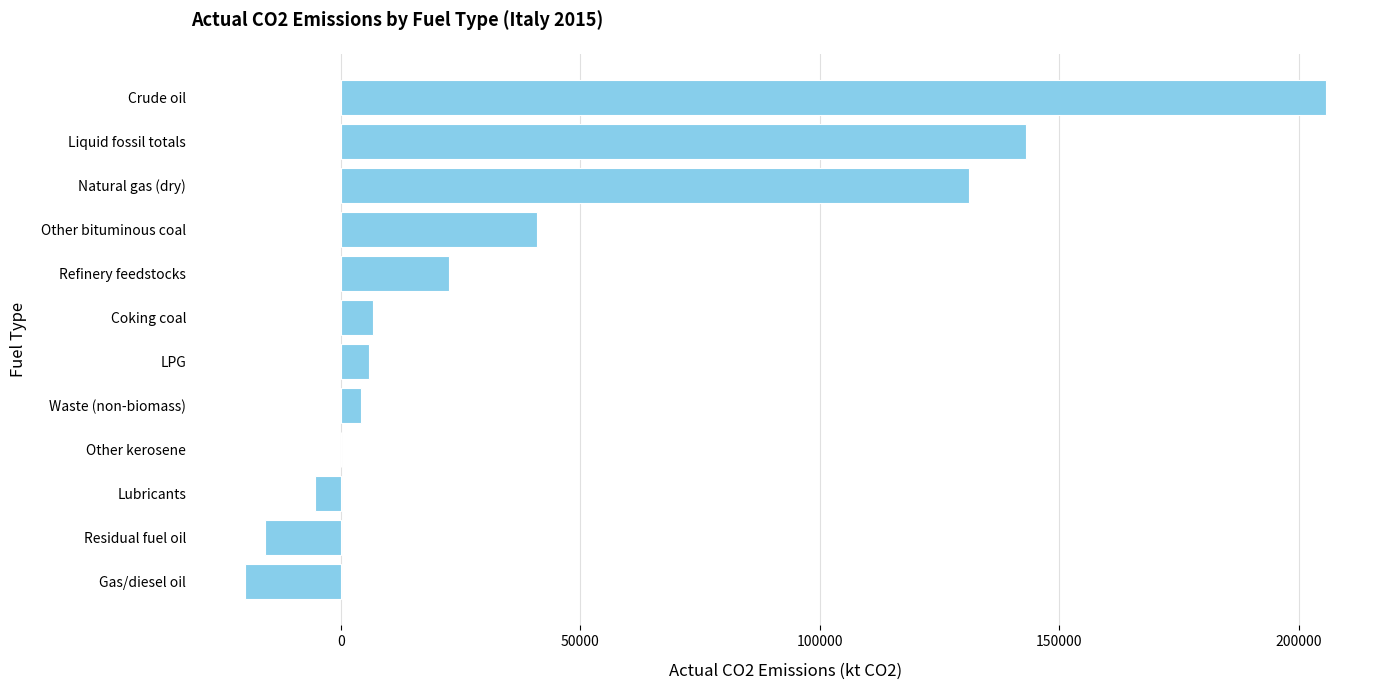

What is the sum of all values?

519400.6